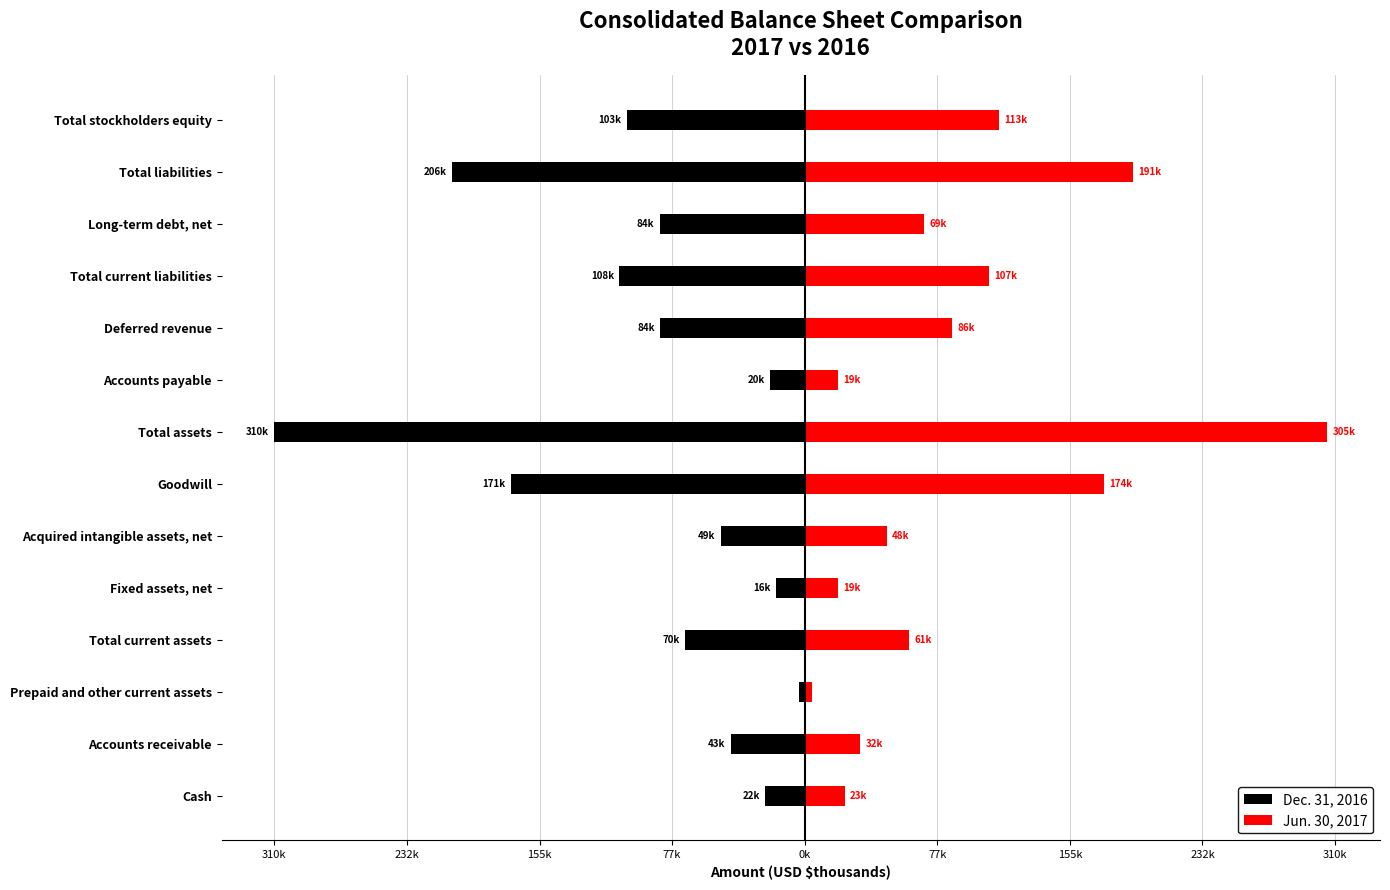

What is the average value of the Jun. 30, 2017 series?

89886